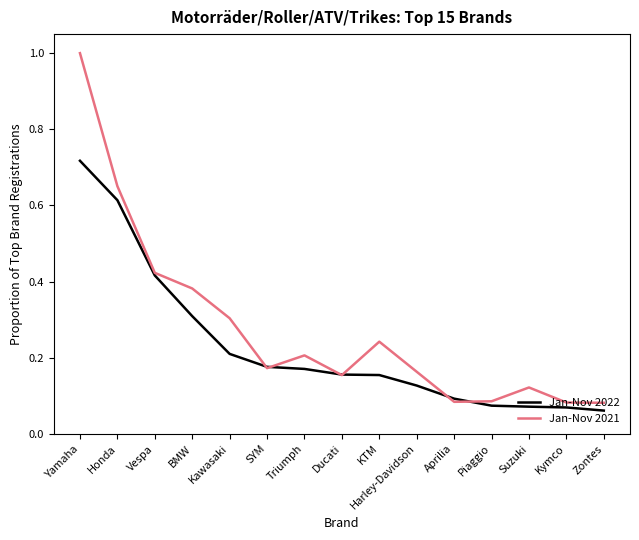

What is the difference between the second highest and second lowest values in the Jan-Nov 2022 series?

0.5